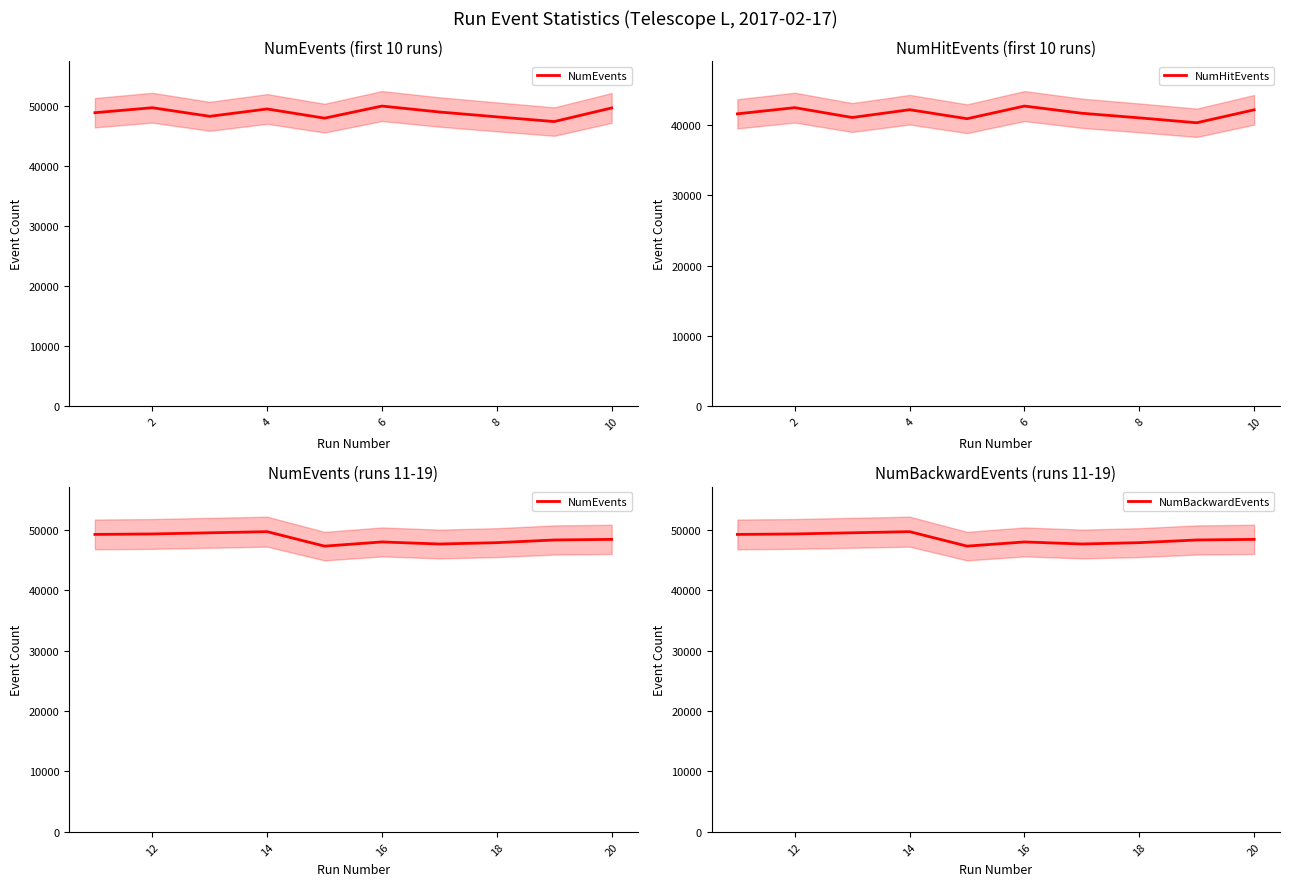

What is the average value of the NumEvents series?

48618